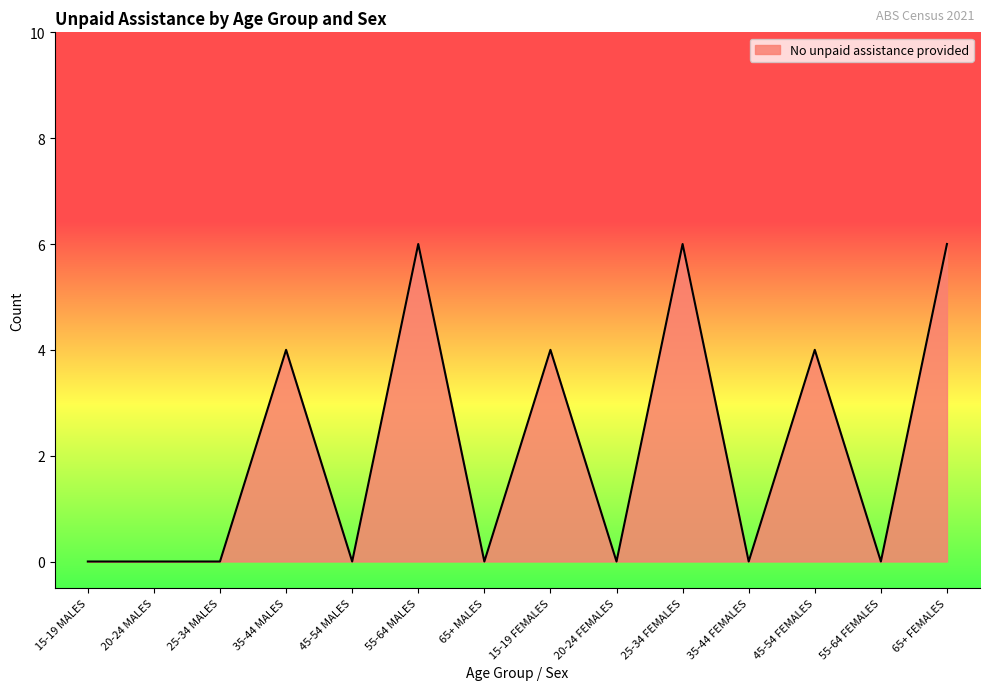

What is the difference between the values at 45-54 FEMALES and 35-44 FEMALES?

4